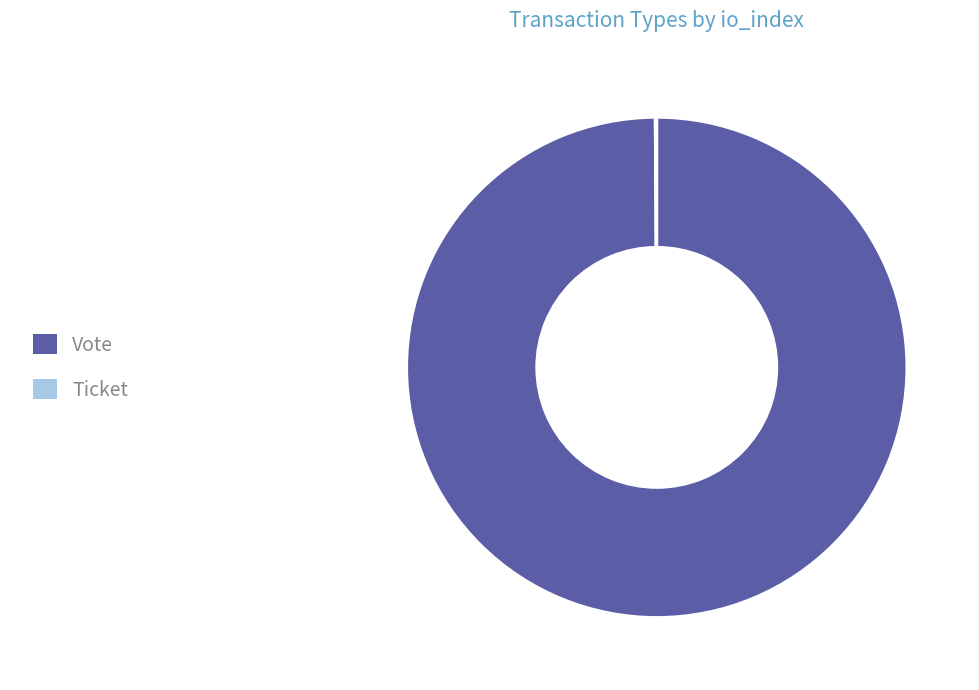

Which category has the biggest portion of the pie?

Vote